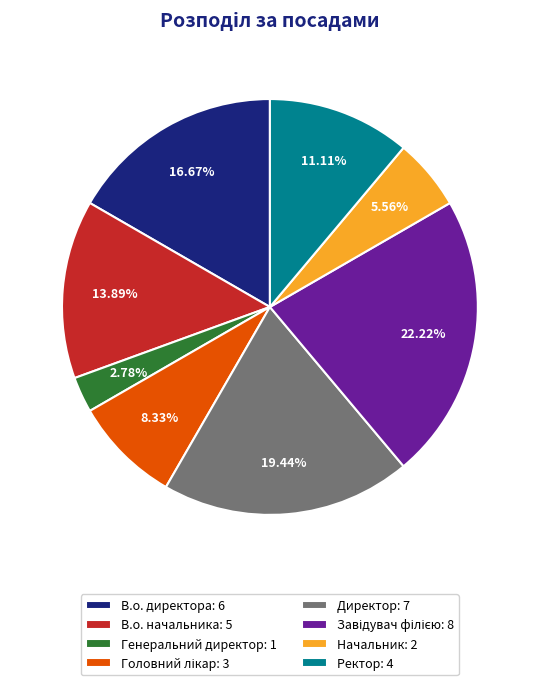

Which has a higher value, Генеральний директор: 1 or В.о. начальника: 5?

В.о. начальника: 5